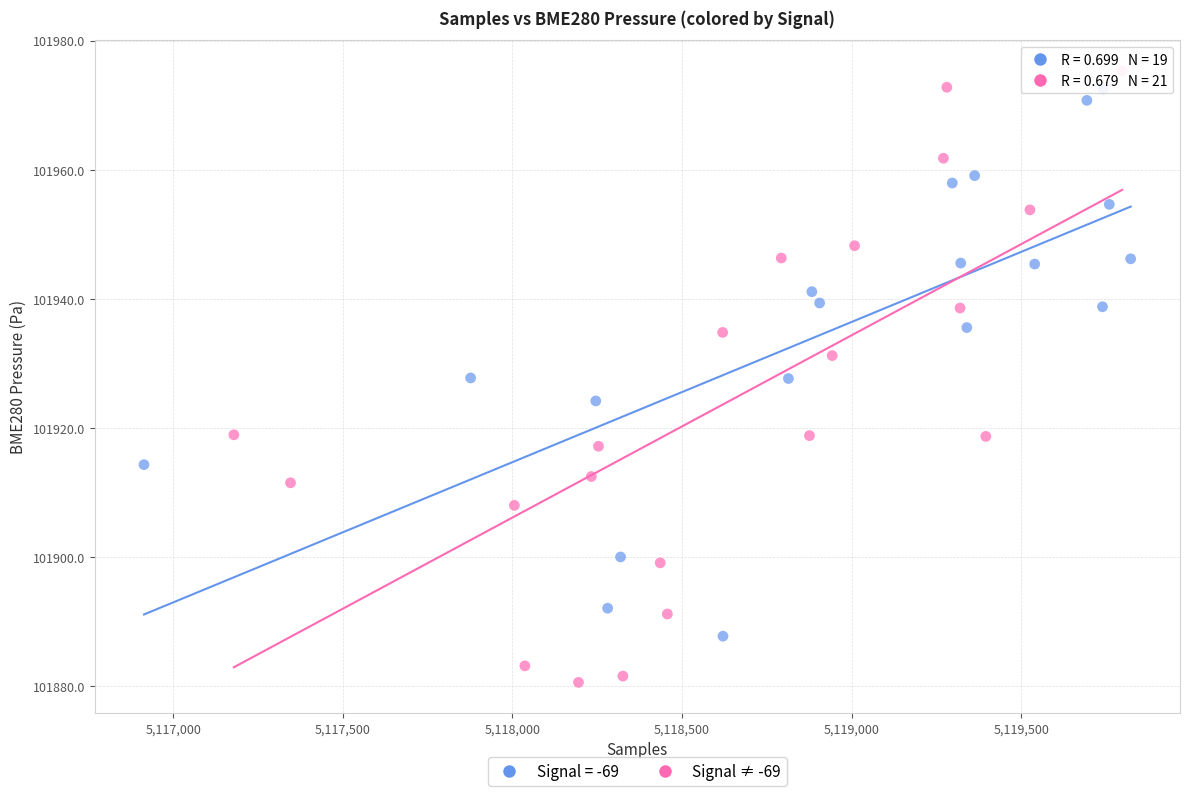

Which series has the largest Y range (max minus min)?

Signal ≠ -69